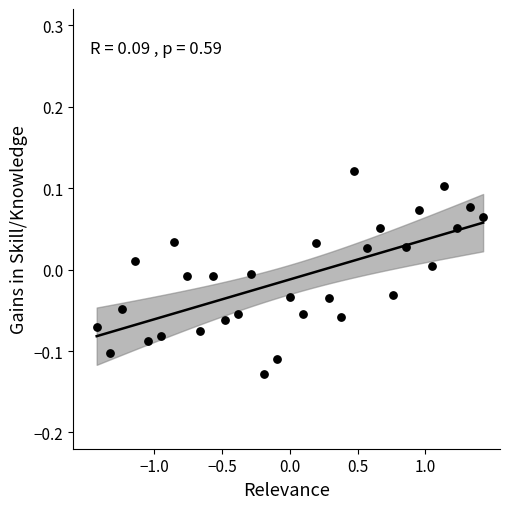

What is the range of X values (max minus min)?

2.9